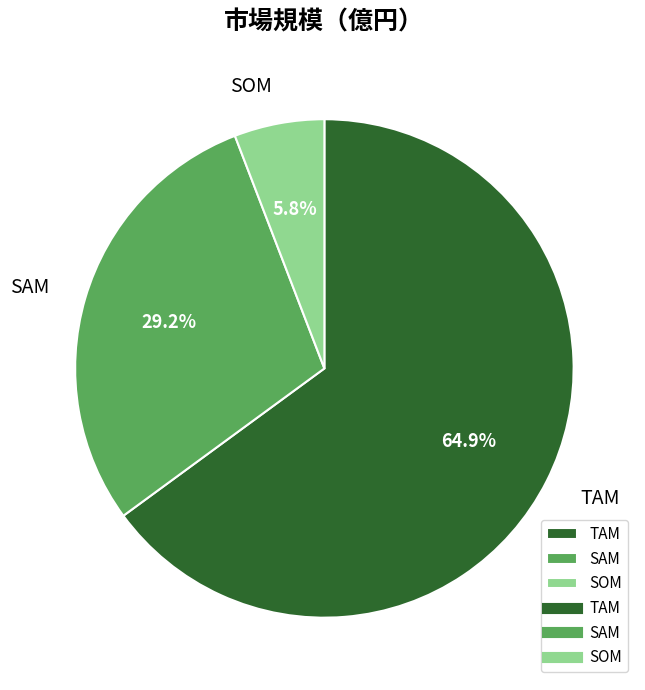

To the nearest percent, what is the difference between the largest and smallest slice percentages?

59%